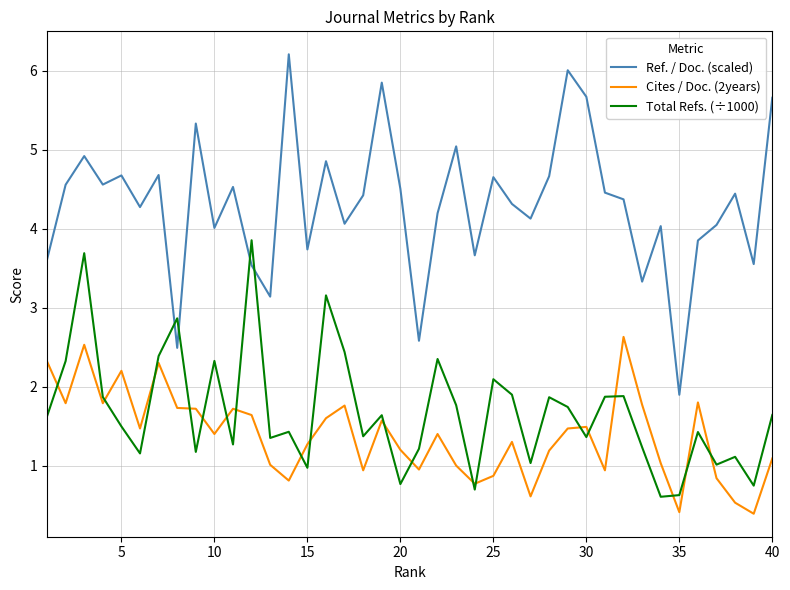

List the series in order of their peak value, highest first.

Ref. / Doc. (scaled), Total Refs. (÷1000), Cites / Doc. (2years)